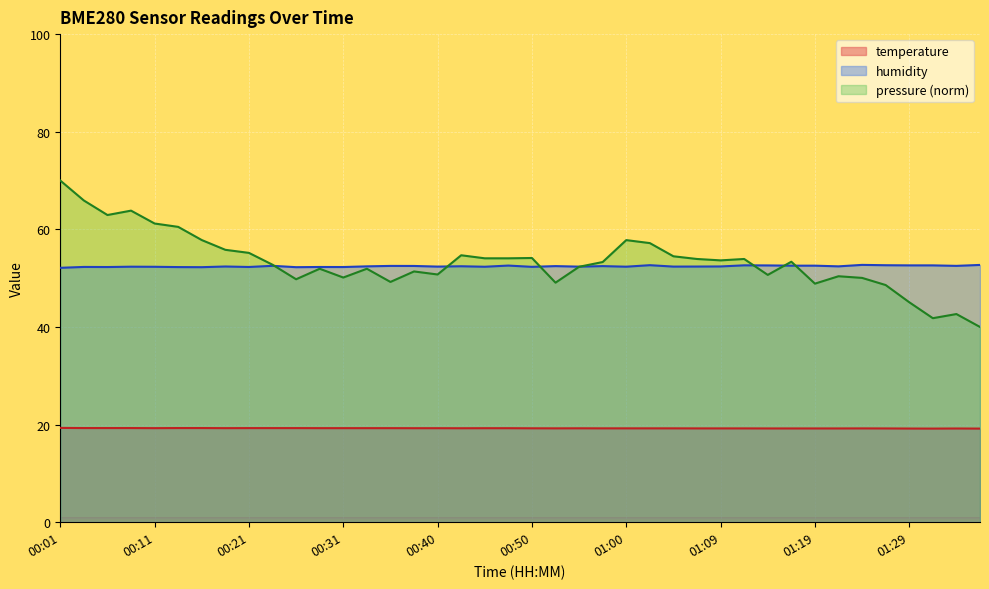

Which series has the largest range (max minus min)?

pressure (norm)